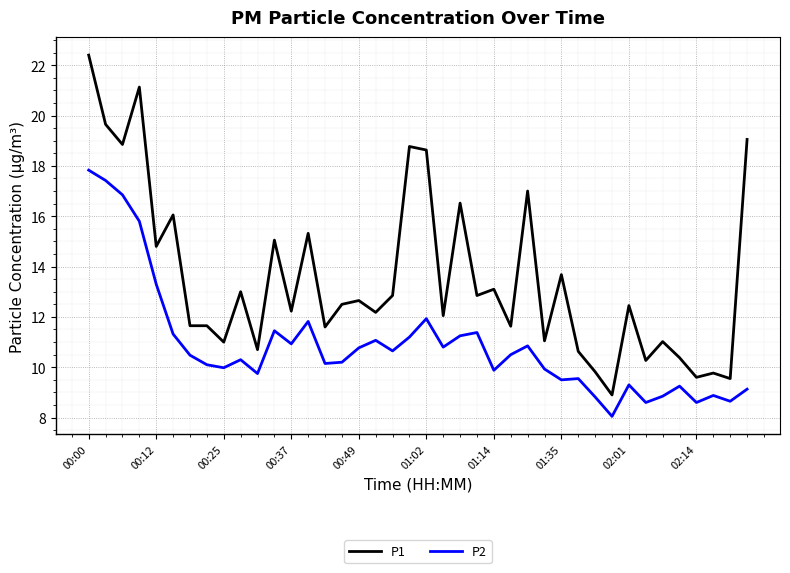

Rank the series by their maximum value, from lowest to highest.

P2, P1